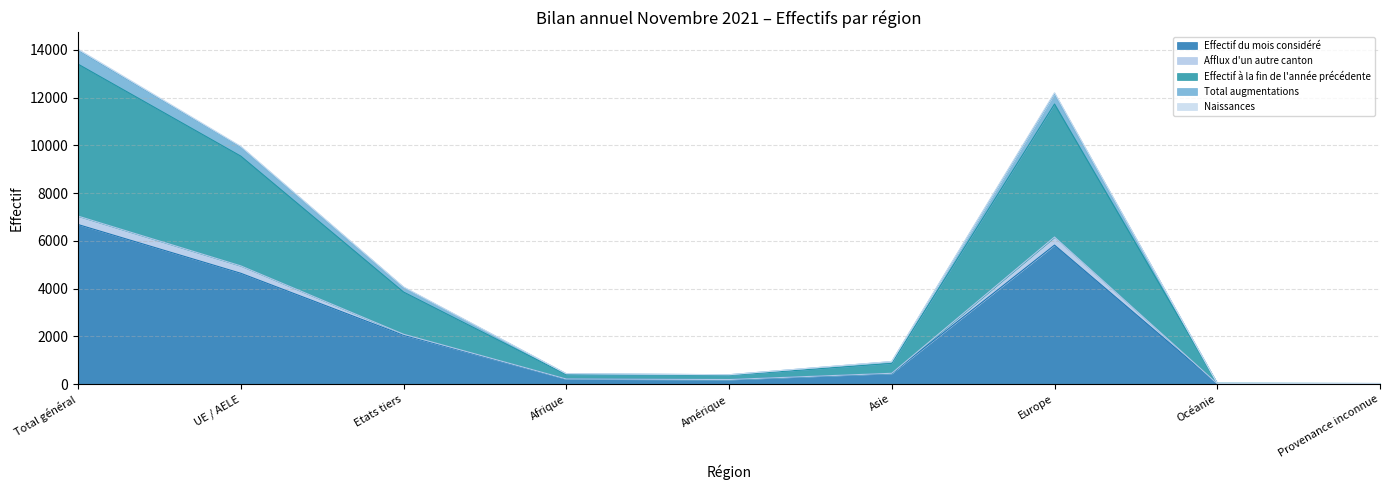

In Effectif du mois considéré, how many points are higher than both neighbors (excluding endpoints)?

1